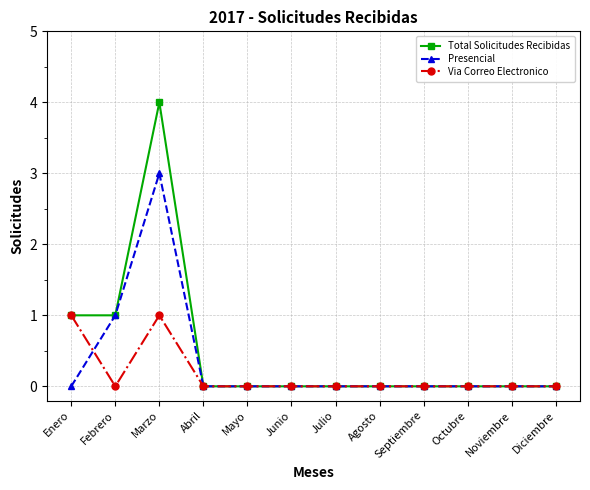

Rank the series by their average value, from highest to lowest.

Total Solicitudes Recibidas, Presencial, Via Correo Electronico